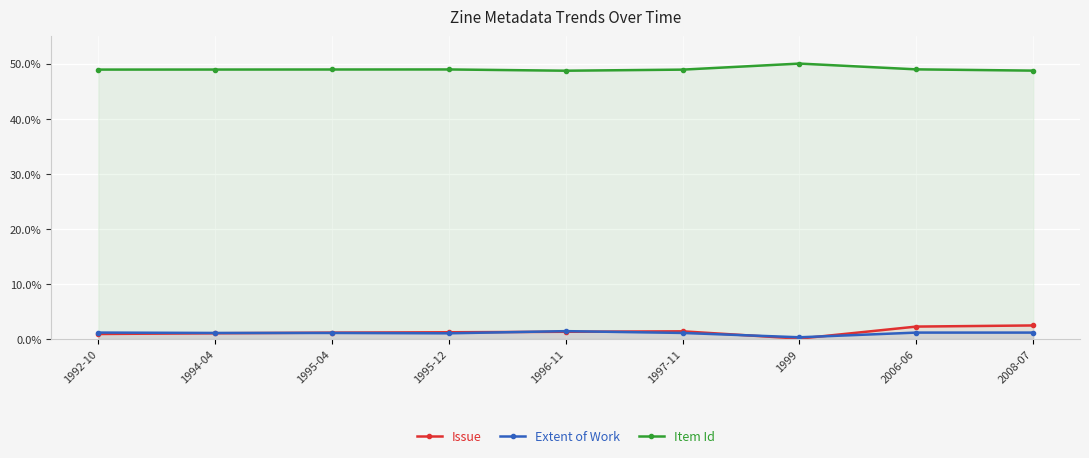

What is the sum of the Issue values at 1999 and 1995-04?

1.3